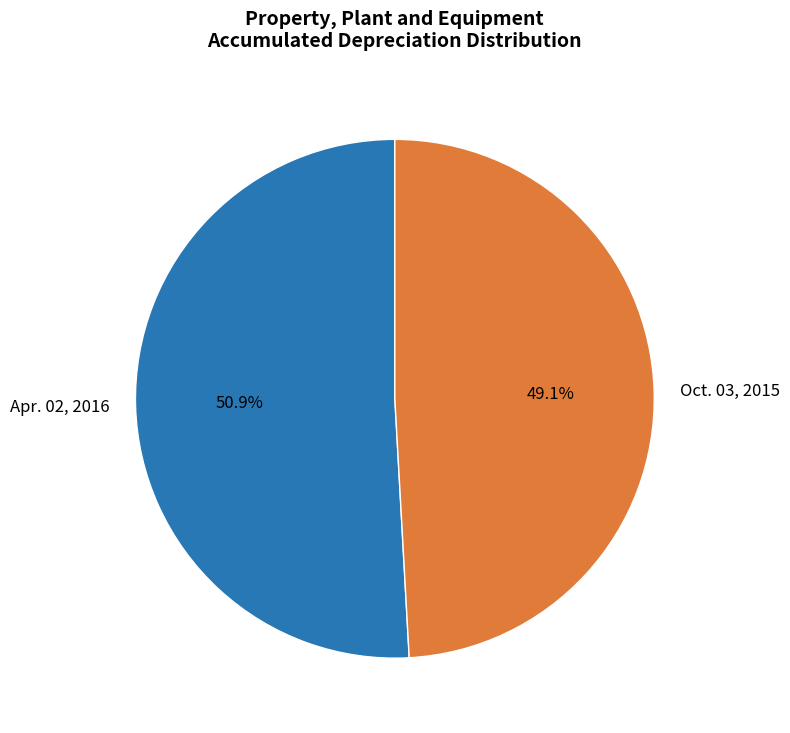

Which category has the smallest portion of the pie?

Oct. 03, 2015